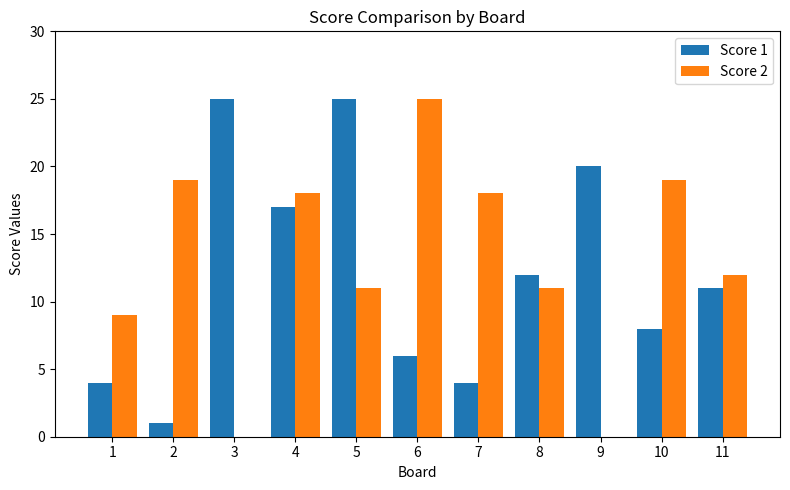

Are the bars grouped side by side (vs. stacked)?

Yes